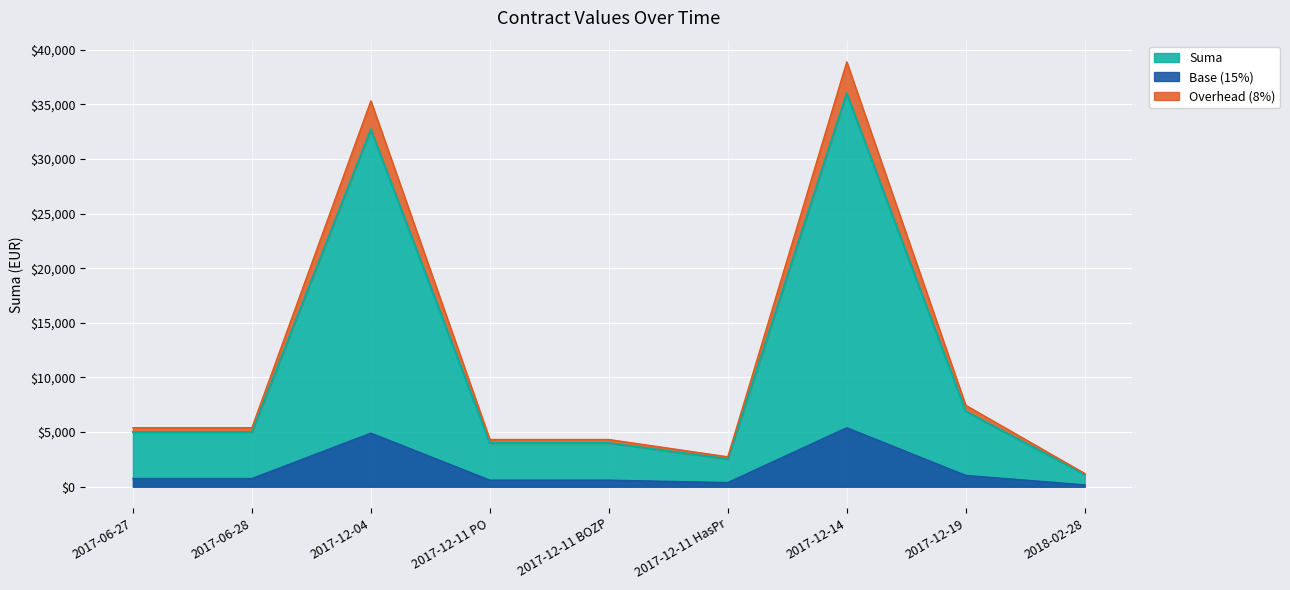

At which category does the data reach its first local peak?

2017-12-04